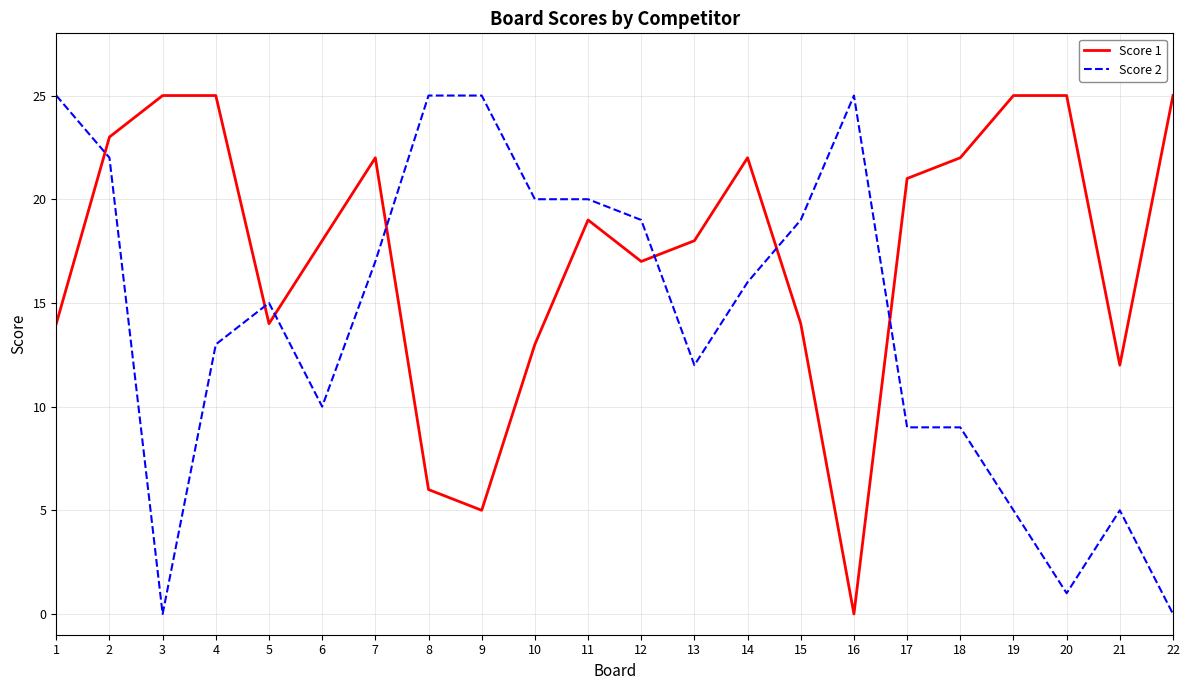

Reading left to right, transcribe all the data shown in this chart.

Score 1: 1=14	2=23	3=25	4=25	5=14	6=18	7=22	8=6	9=5	10=13	11=19	12=17	13=18	14=22	15=14	16=0	17=21	18=22	19=25	20=25	21=12	22=25
Score 2: 1=25	2=22	3=0	4=13	5=15	6=10	7=17	8=25	9=25	10=20	11=20	12=19	13=12	14=16	15=19	16=25	17=9	18=9	19=5	20=1	21=5	22=0